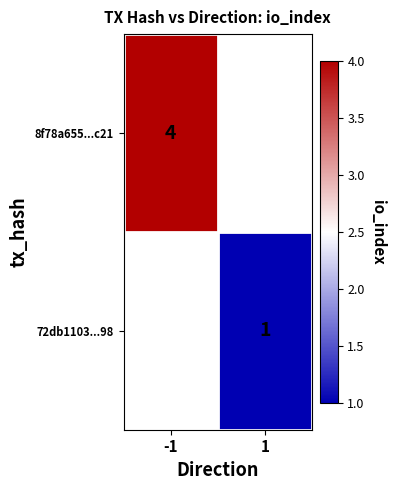

How many series are shown in this chart?

2